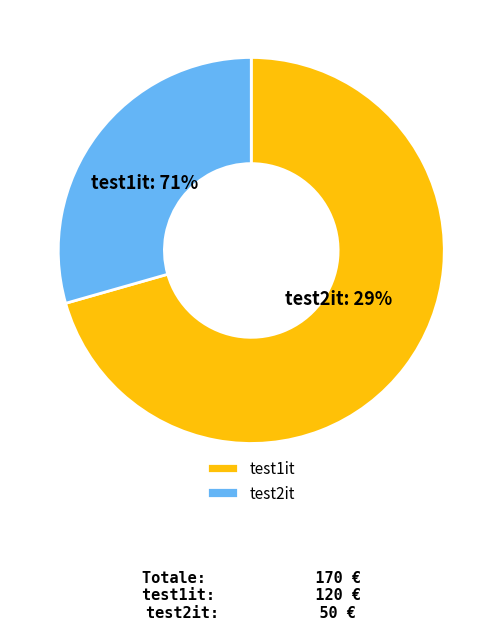

How many segments does this pie chart have?

2